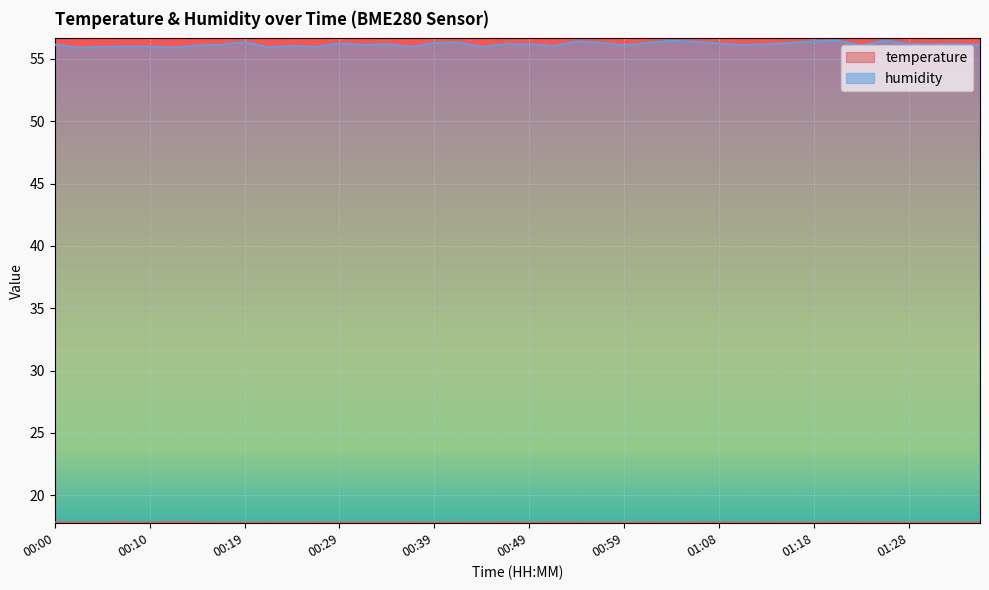

What is the label of the 3rd point from the right?

01:30